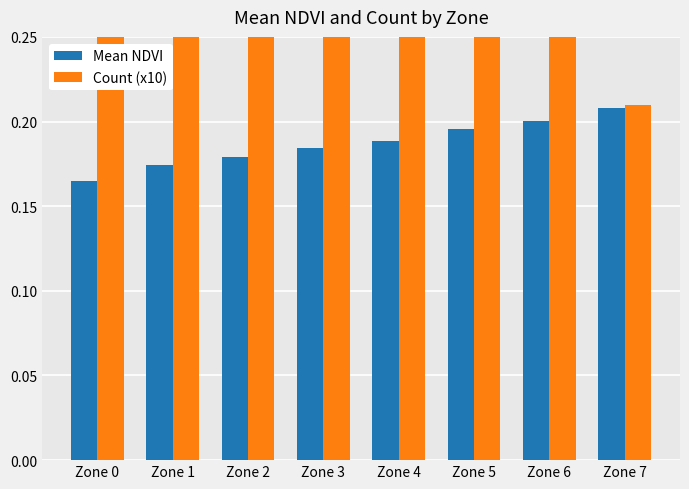

The Count (x10) series shows 0.3 at Zone 2. True or false?

True